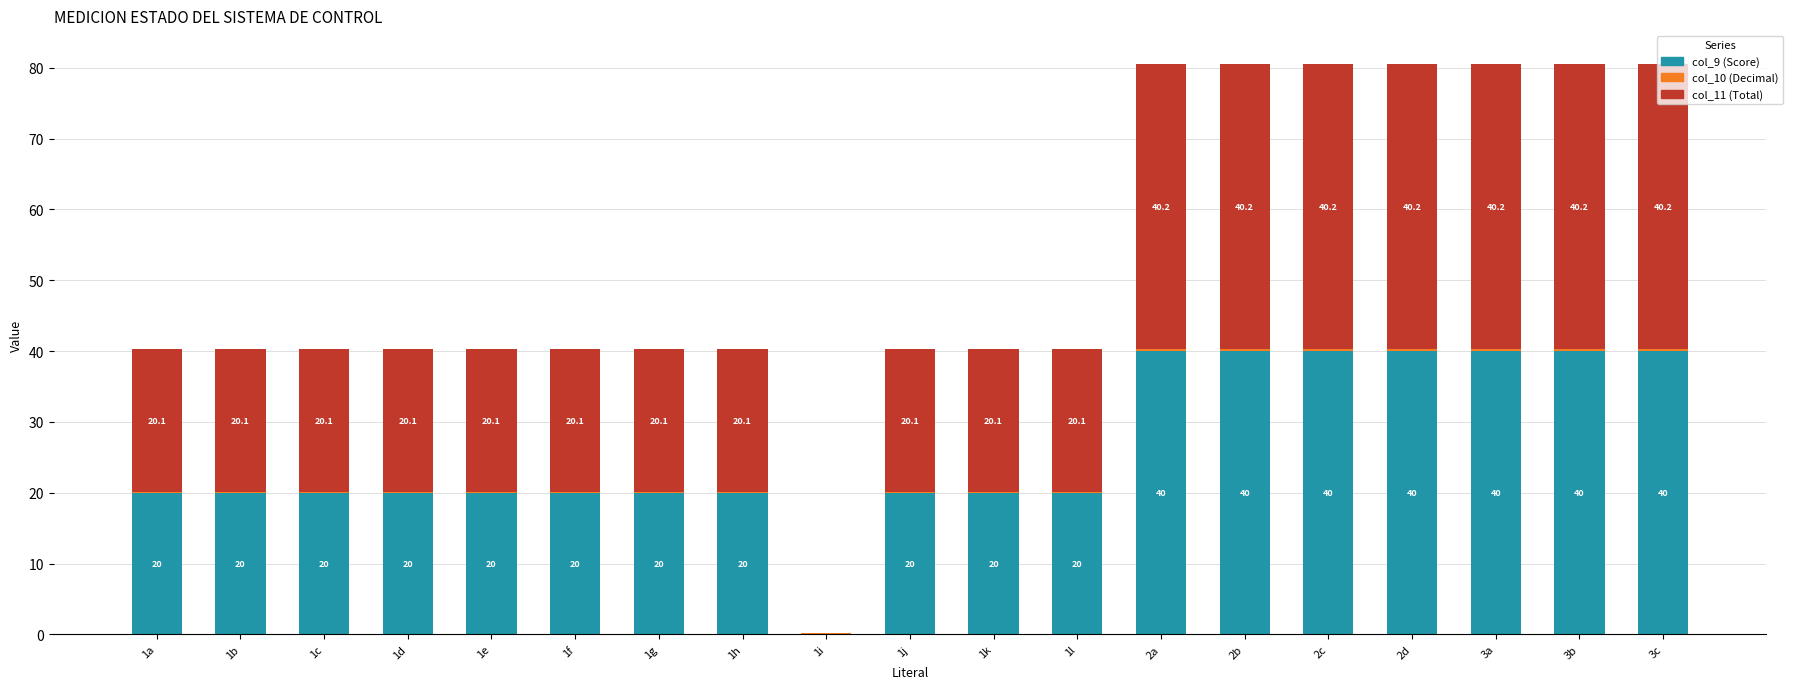

What is the sum of all col_9 (Score) values?

500.0